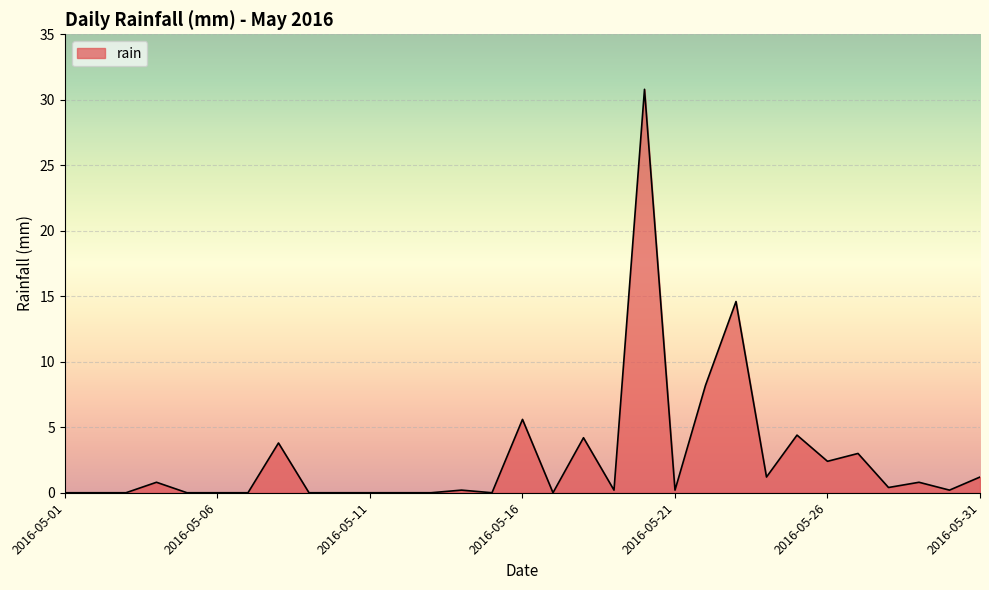

Does the chart display data point markers on the line(s)?

No